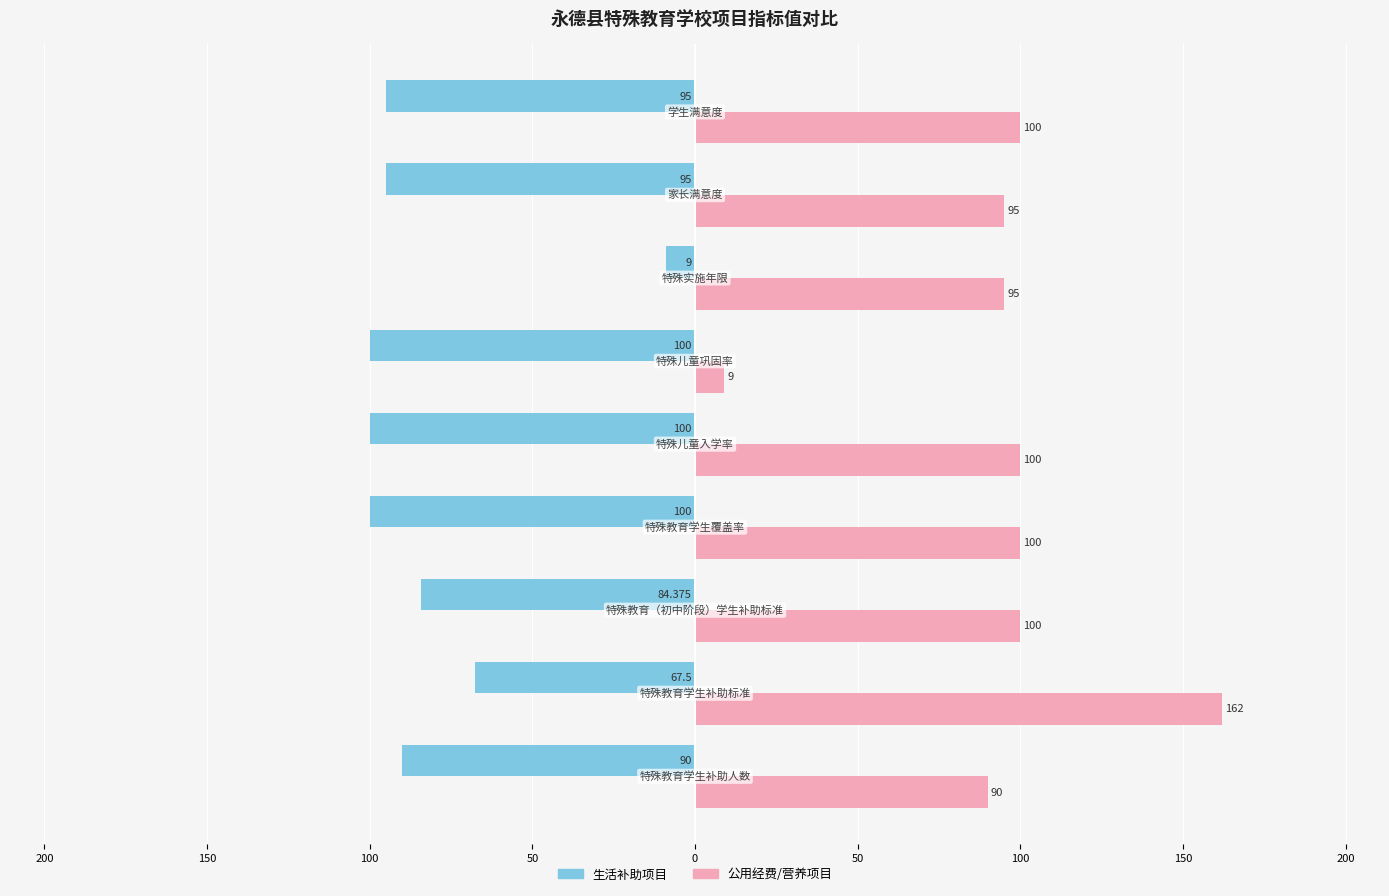

What are all the series names shown in the legend?

生活补助项目, 公用经费/营养项目